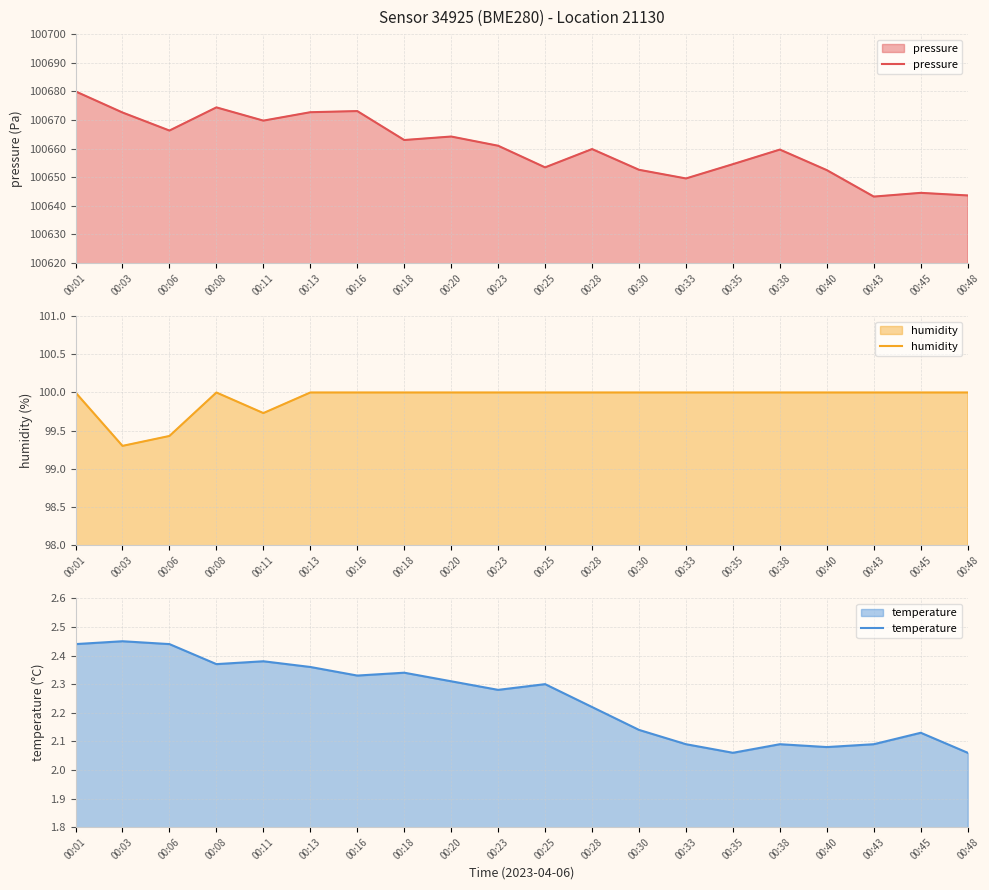

List the labels in order of temperature value, largest first.

00:03, 00:01, 00:06, 00:11, 00:08, 00:13, 00:18, 00:16, 00:20, 00:25, 00:23, 00:28, 00:30, 00:45, 00:33, 00:38, 00:43, 00:40, 00:35, 00:48